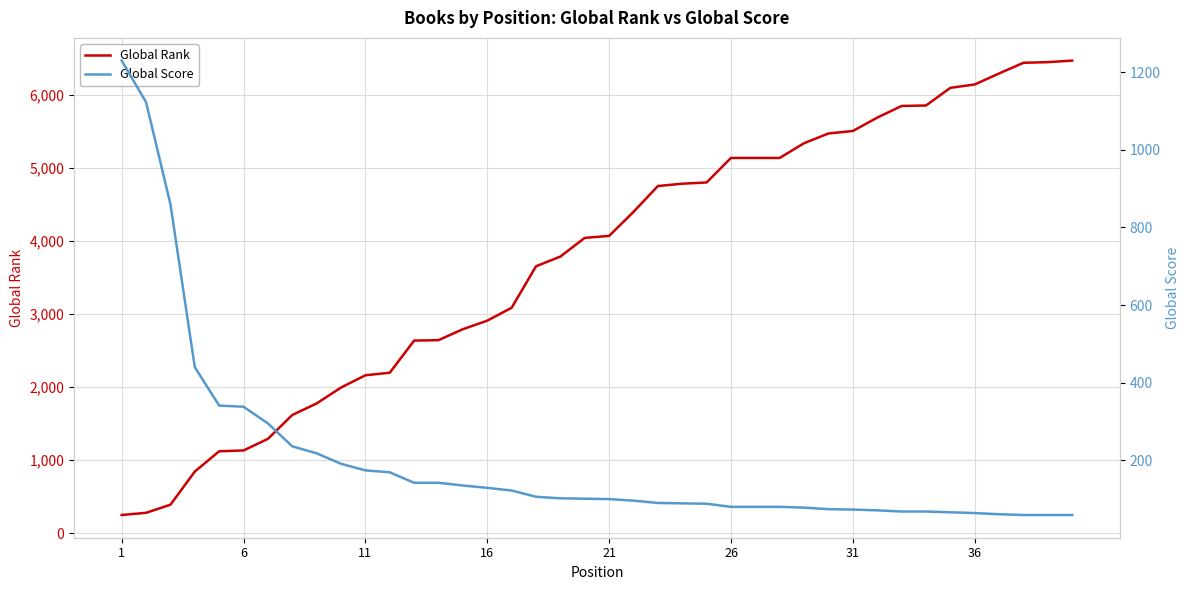

What is the difference between the maximum and minimum values in the Global Score series?

1171